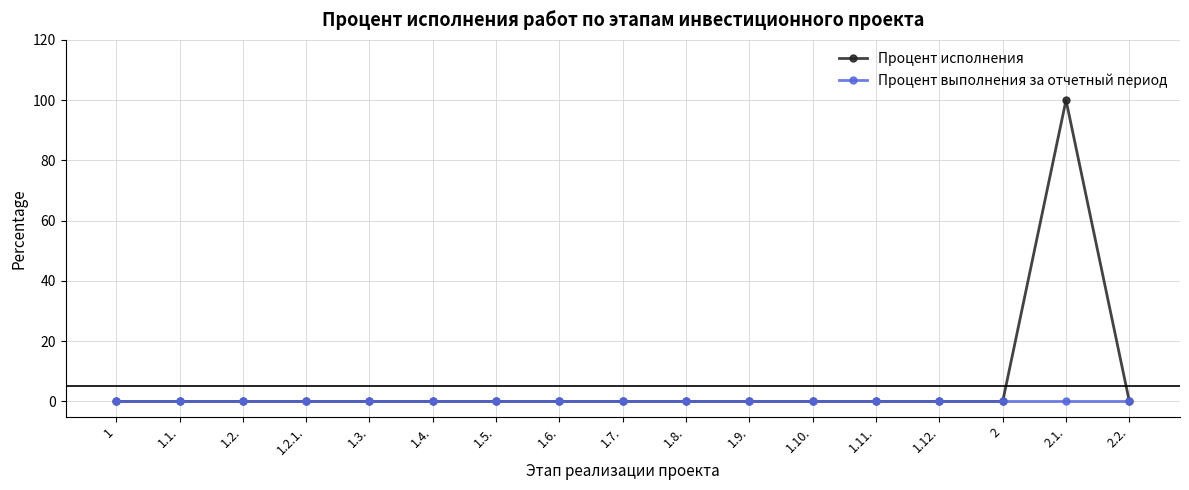

Reading left to right, what are all the values shown in this chart?

Процент исполнения: 0	0	0	0	0	0	0	0	0	0	0	0	0	0	0	100	0
Процент выполнения за отчетный период: 0	0	0	0	0	0	0	0	0	0	0	0	0	0	0	0	0